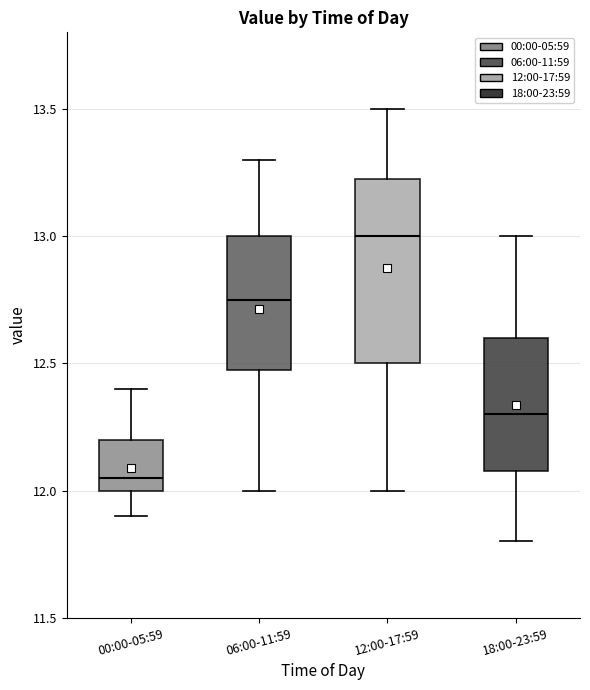

Which box's median line is the highest?

12:00-17:59